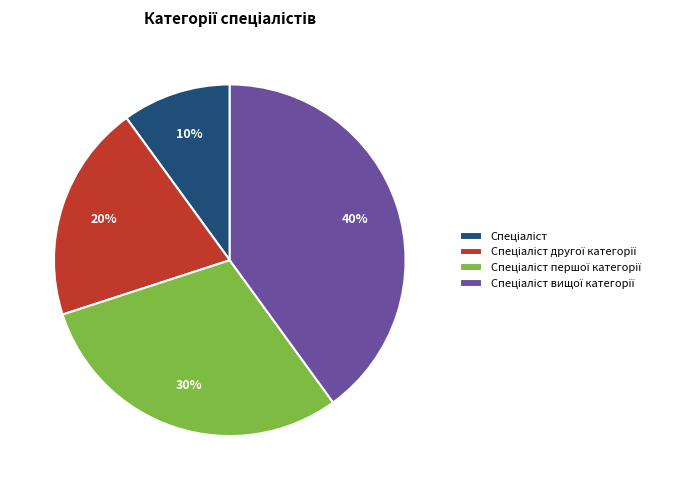

Is there a majority slice in this chart?

No